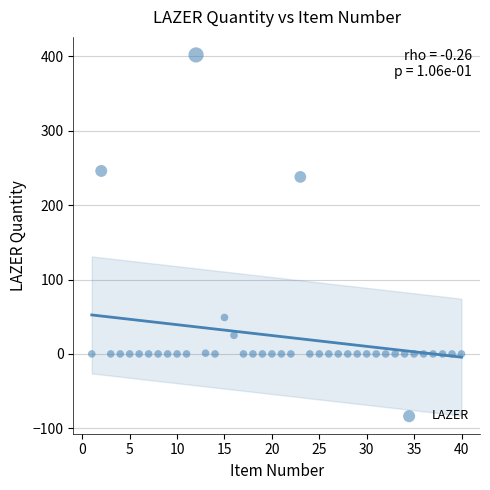

What is the range of X values (max minus min)?

39